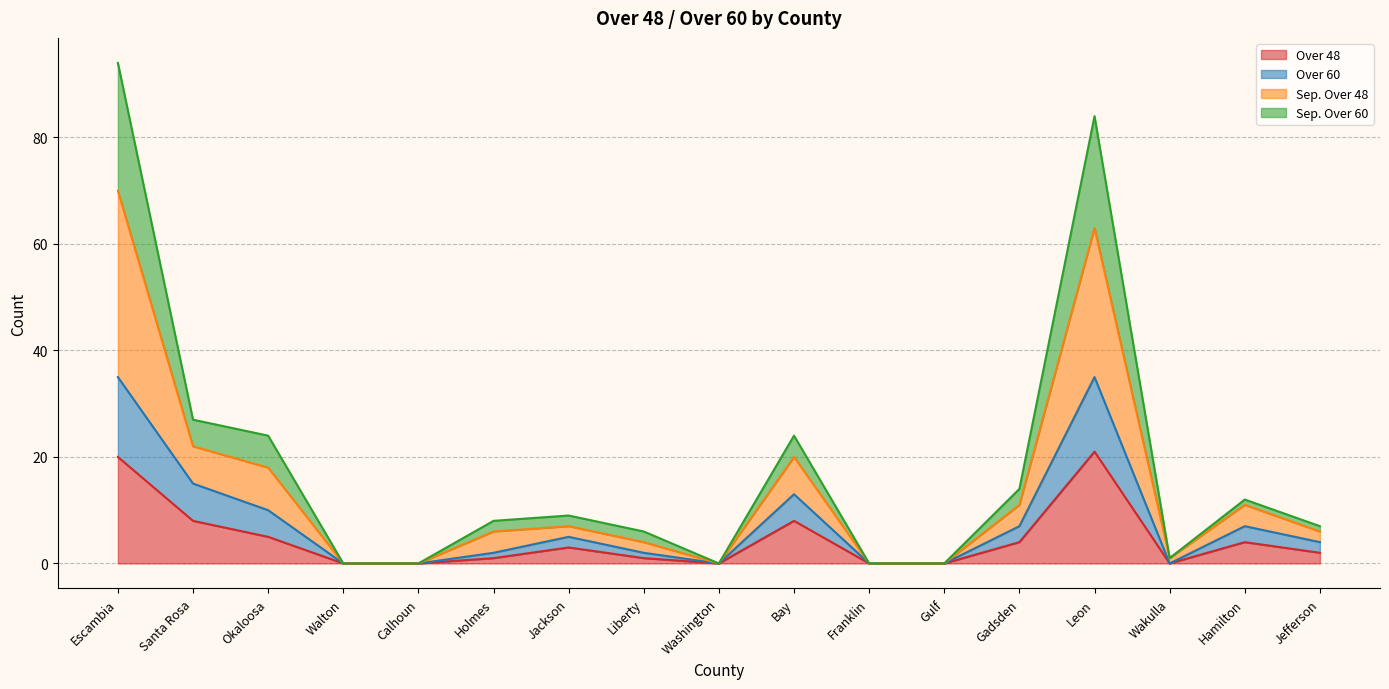

At how many categories does at least one series exceed 65?

2